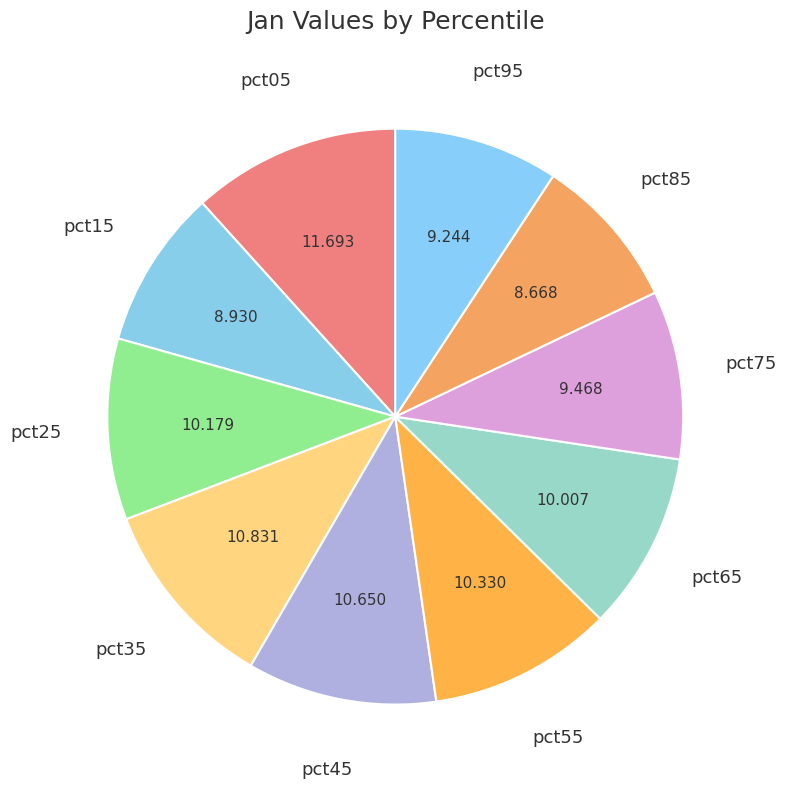

Combined, do pct15 and pct85 account for over 50%?

No